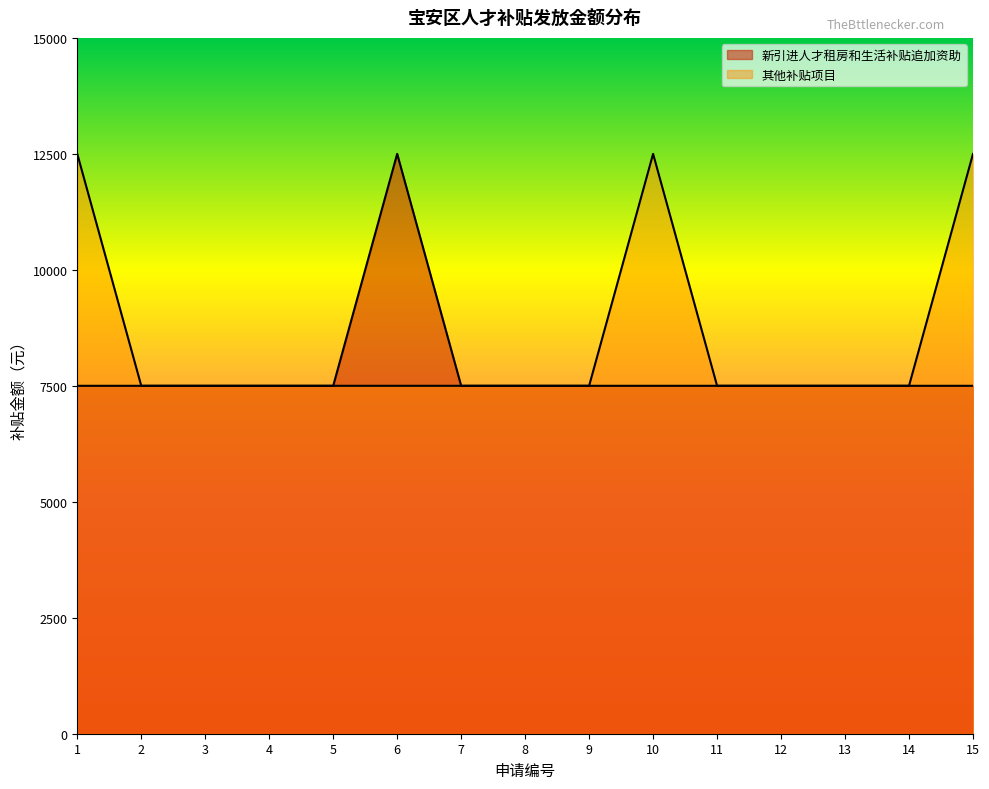

At which category is the sum across all series the highest?

1